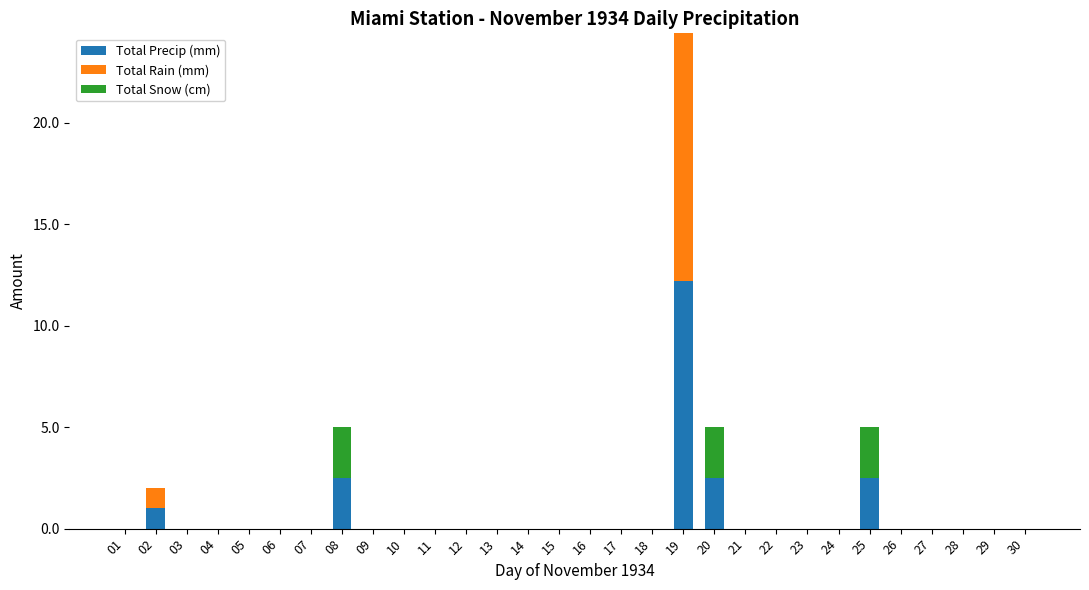

What is the highest value of the Total Precip (mm) series?

12.2